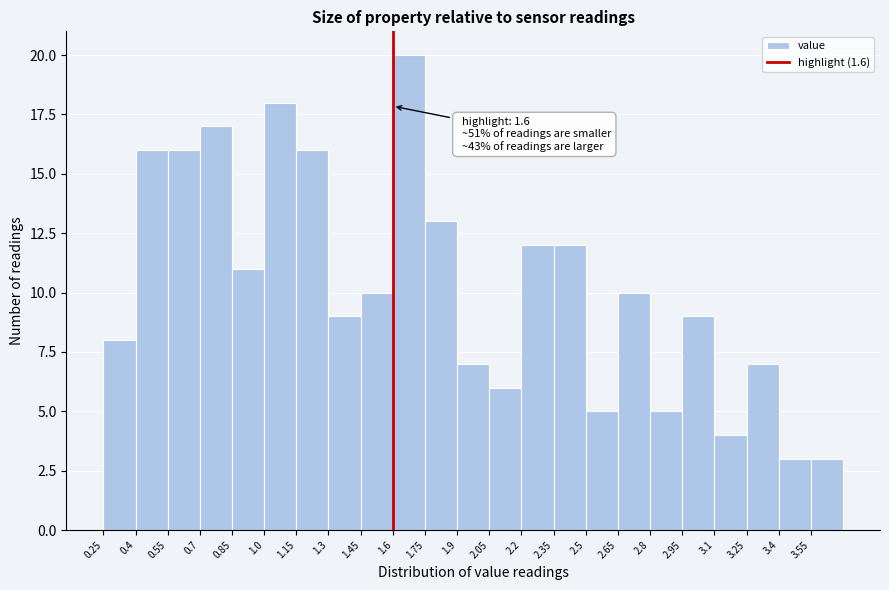

Over which range of the x-axis is the bar tallest?

1.60 to 1.75